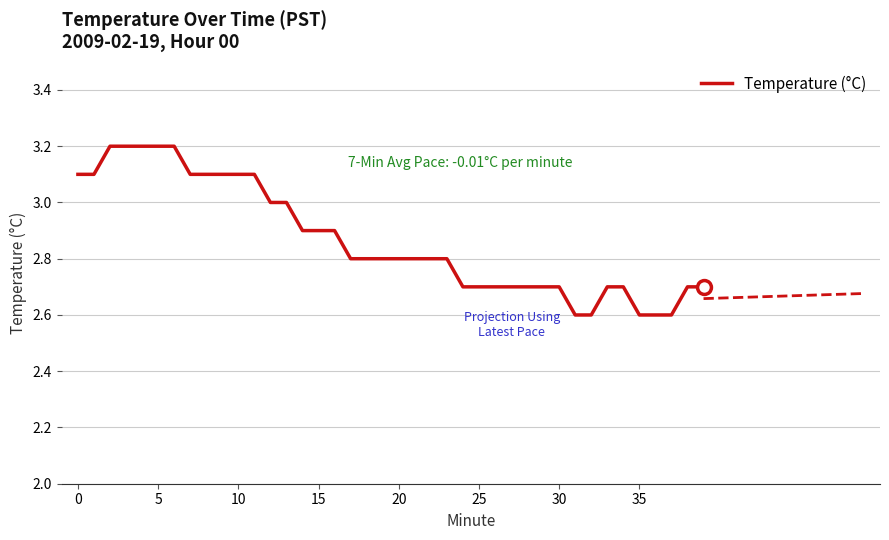

What is the lowest value of the Temperature (°C) series?

2.6